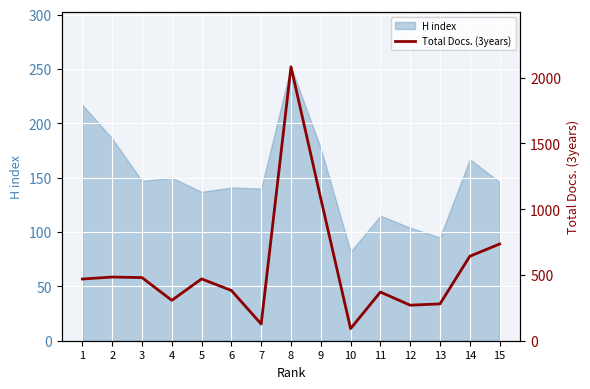

Is it true that the value at 11 is 160?

False